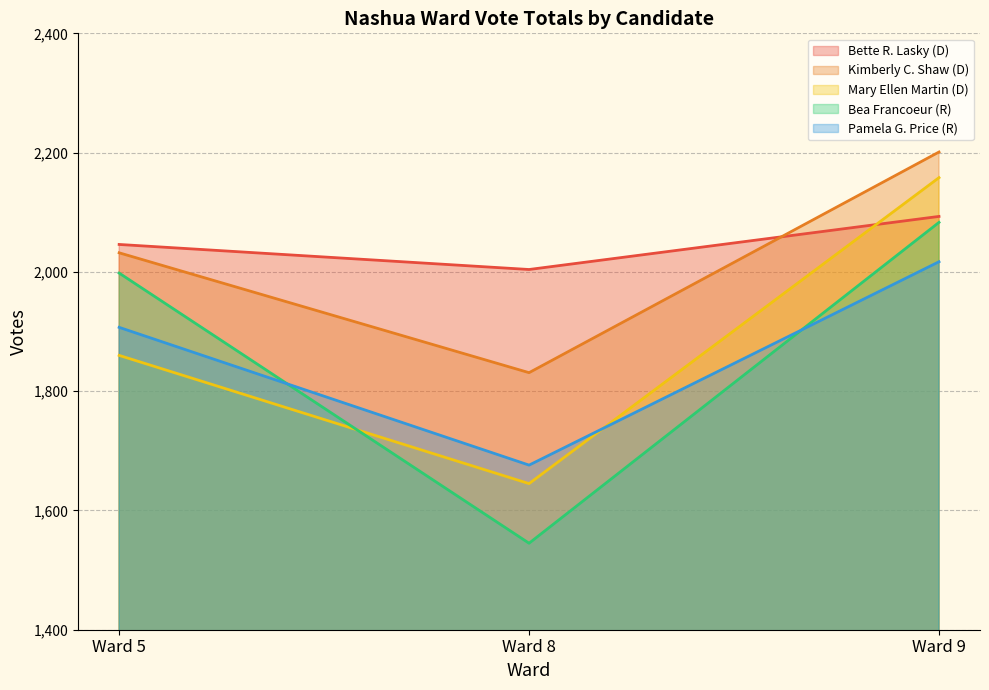

What is the lowest value of the Bea Francoeur (R) series?

1545